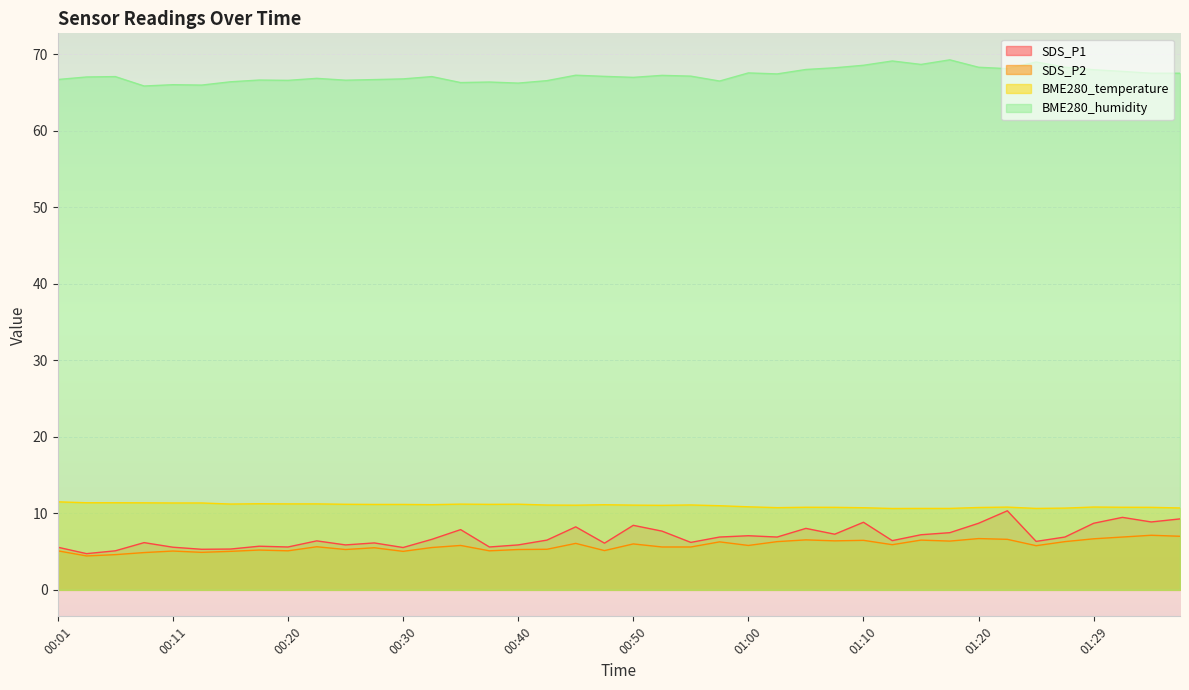

How many lines are shown in the chart?

4